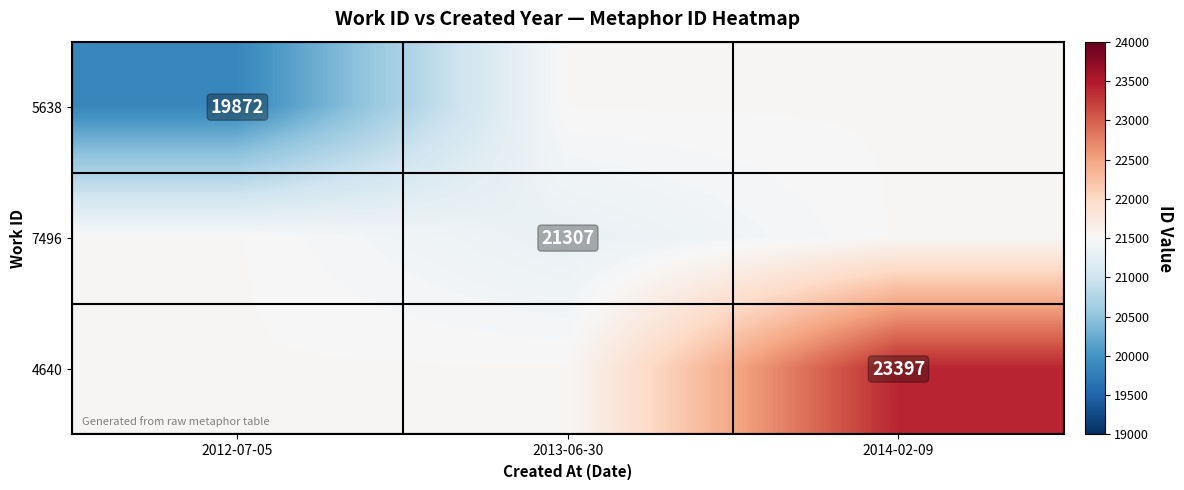

What is the total value across all series at 2014-02-09?

66447.7